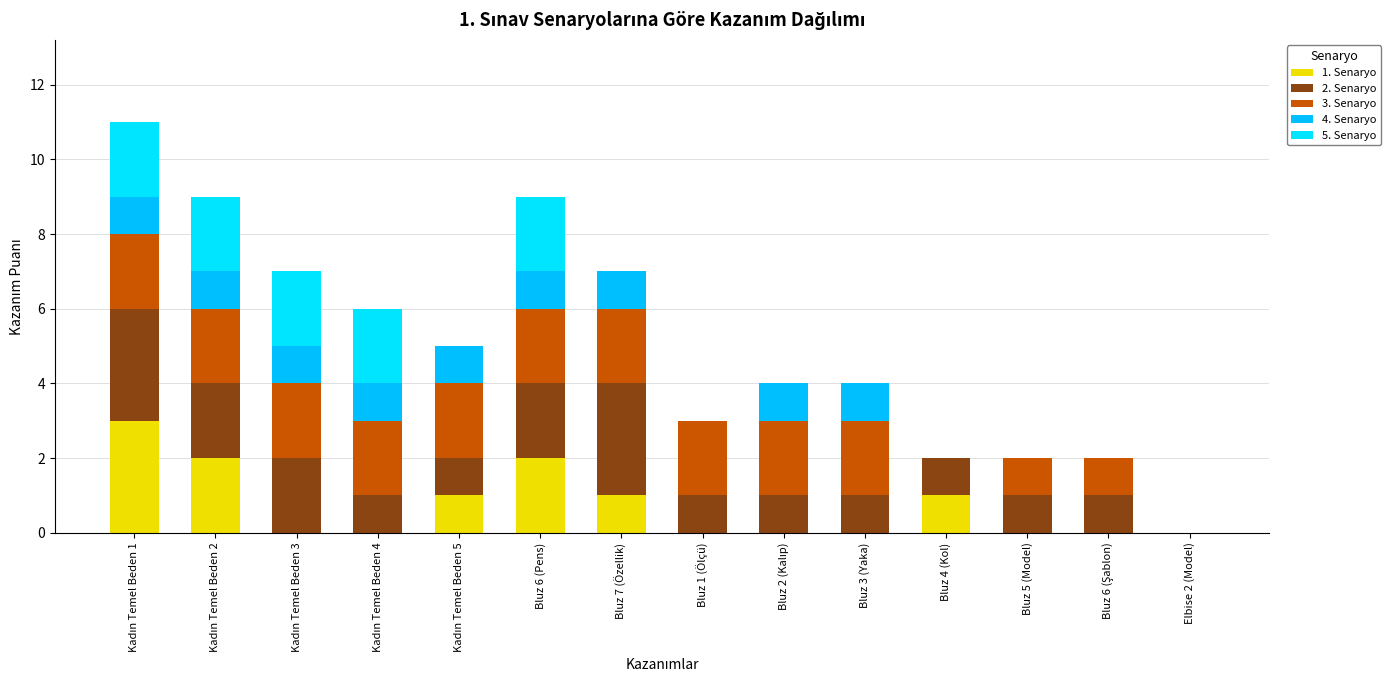

Does the chart contain stacked bars?

Yes